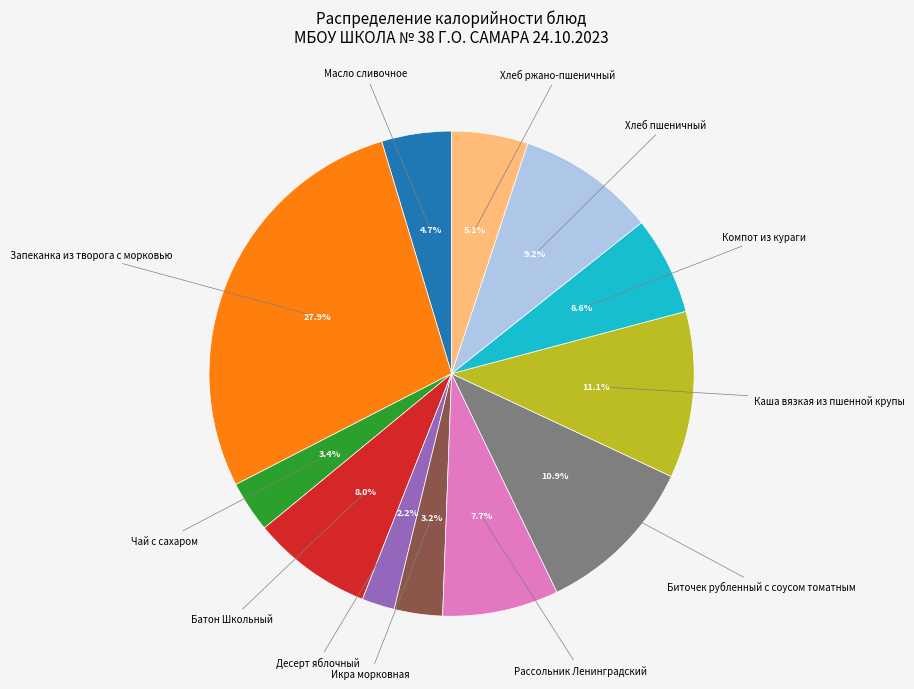

Does Батон Школьный account for over 50% of the chart?

No